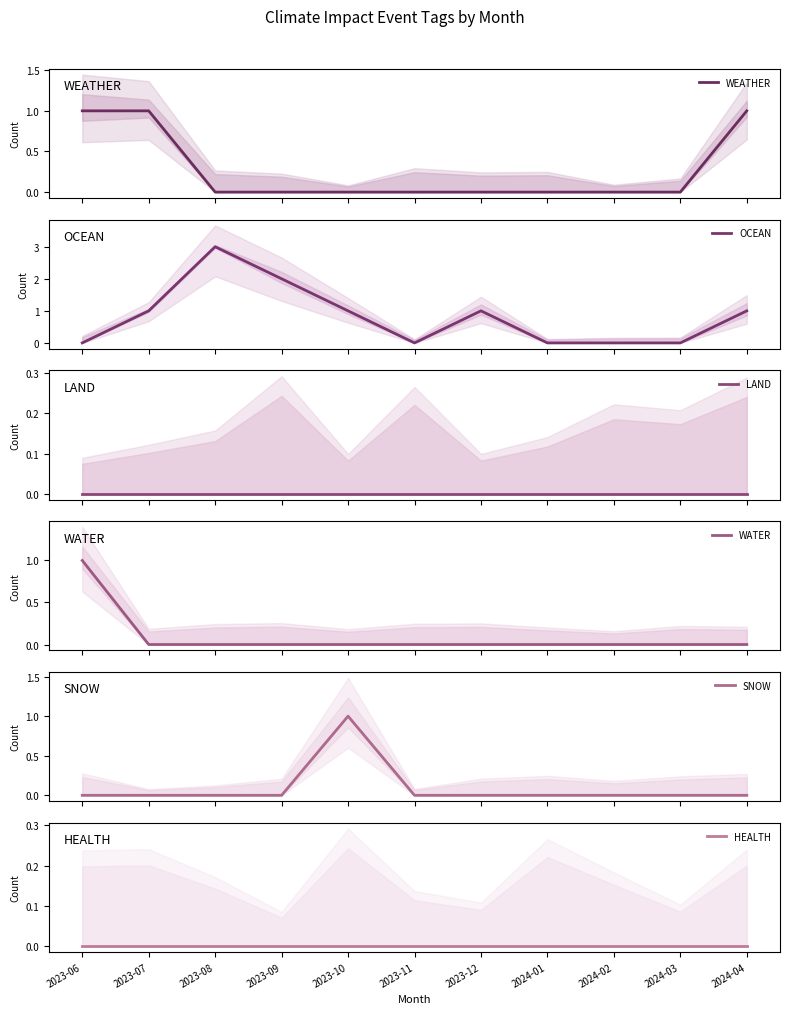

What is the difference between the maximum and second lowest values in the OCEAN series?

3